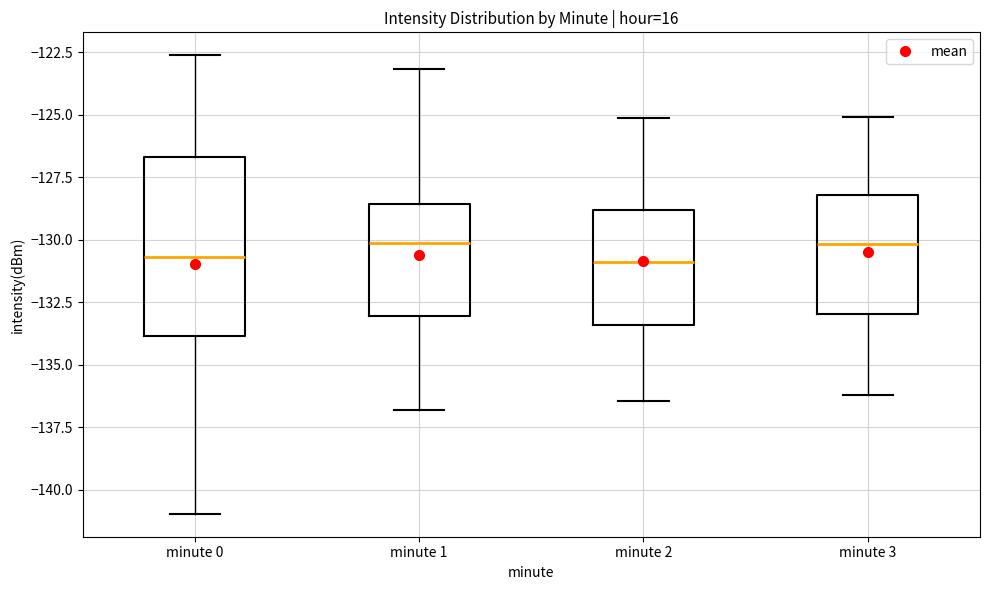

Reading left to right, read every box against the y-axis: the position of its median line, the range the box covers, and the ends of its whiskers. The values are not printed on the chart, so give them approximately, as read against the axis.

minute 0: median -130.5, box -134.0 to -126.5, whiskers -141.0 to -122.5
minute 1: median -130.0, box -133.0 to -128.5, whiskers -137.0 to -123.0
minute 2: median -131.0, box -133.5 to -129.0, whiskers -136.5 to -125.0
minute 3: median -130.0, box -133.0 to -128.0, whiskers -136.0 to -125.0